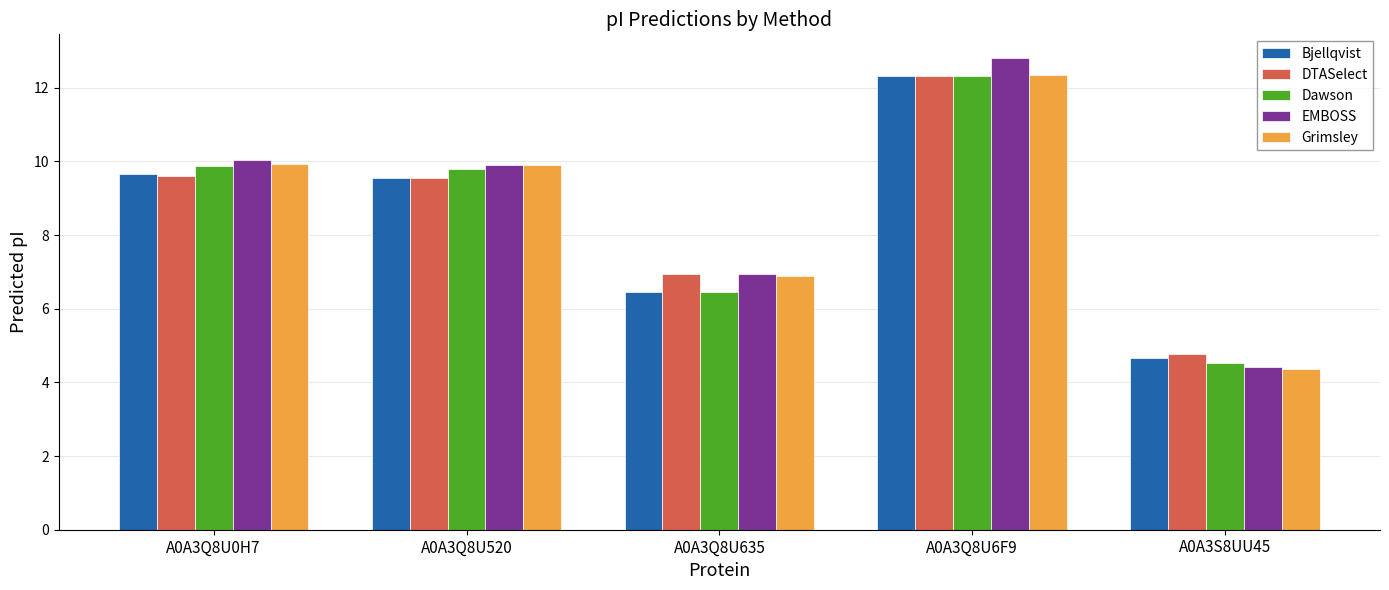

Count the number of data series in this chart.

5